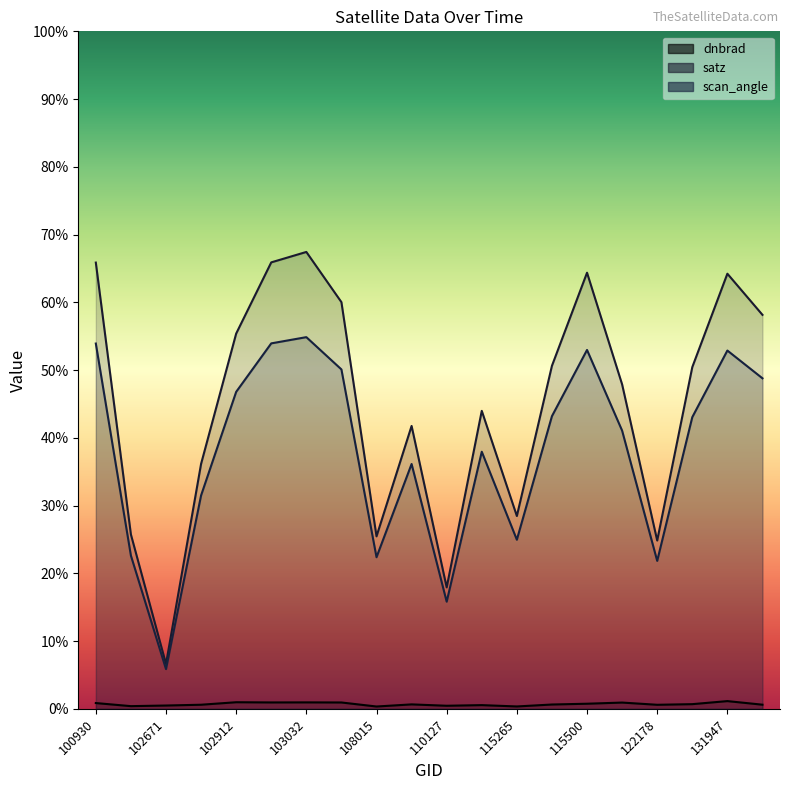

How many interior local valleys does the scan_angle series have?

5